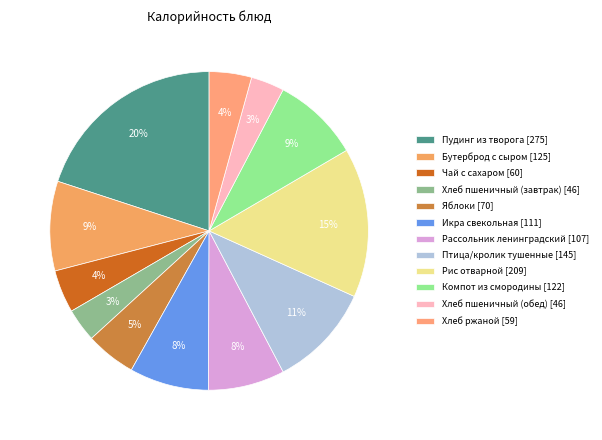

How many slices are in this pie chart?

12